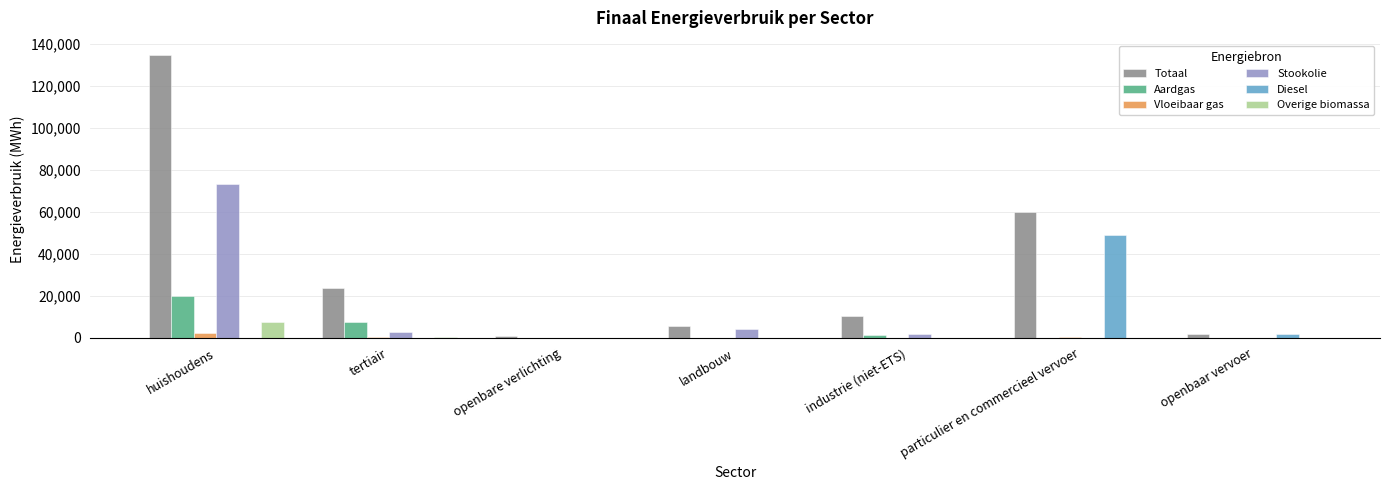

Is it true that Vloeibaar gas equals 2140.7 at huishoudens?

True